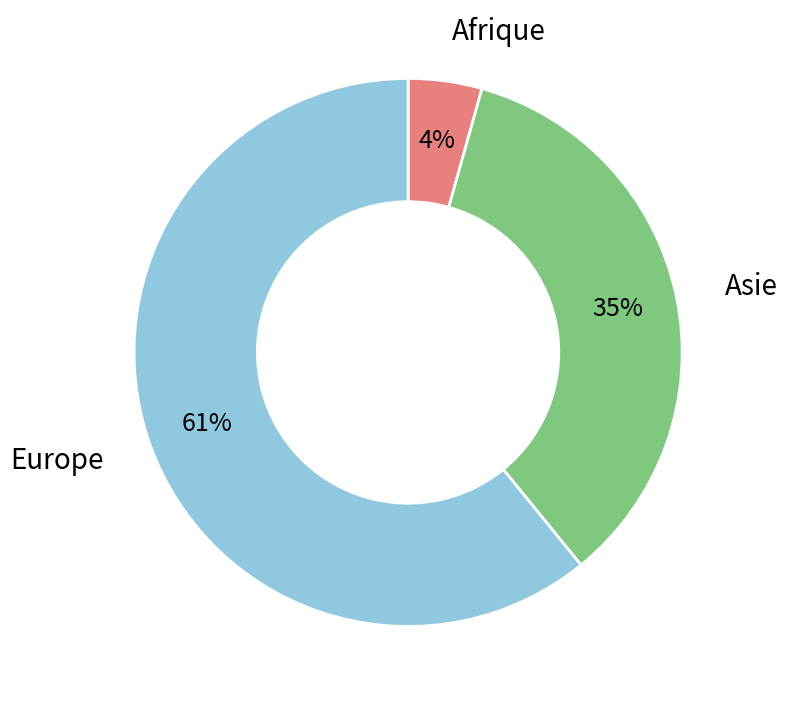

Count the number of slices in the pie.

3